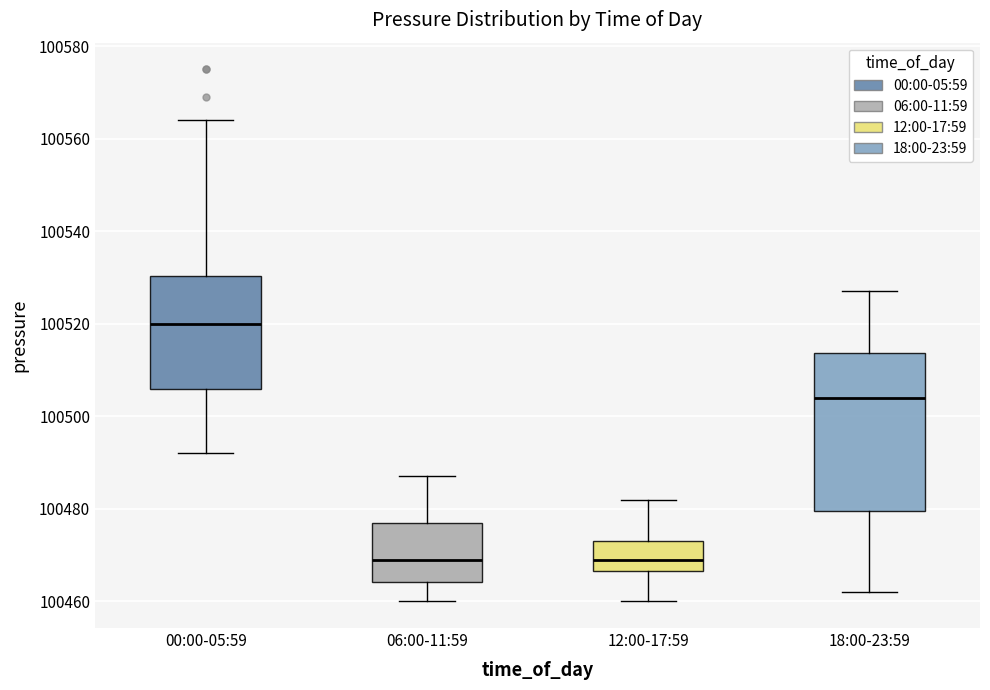

Which box has the highest median line?

00:00-05:59